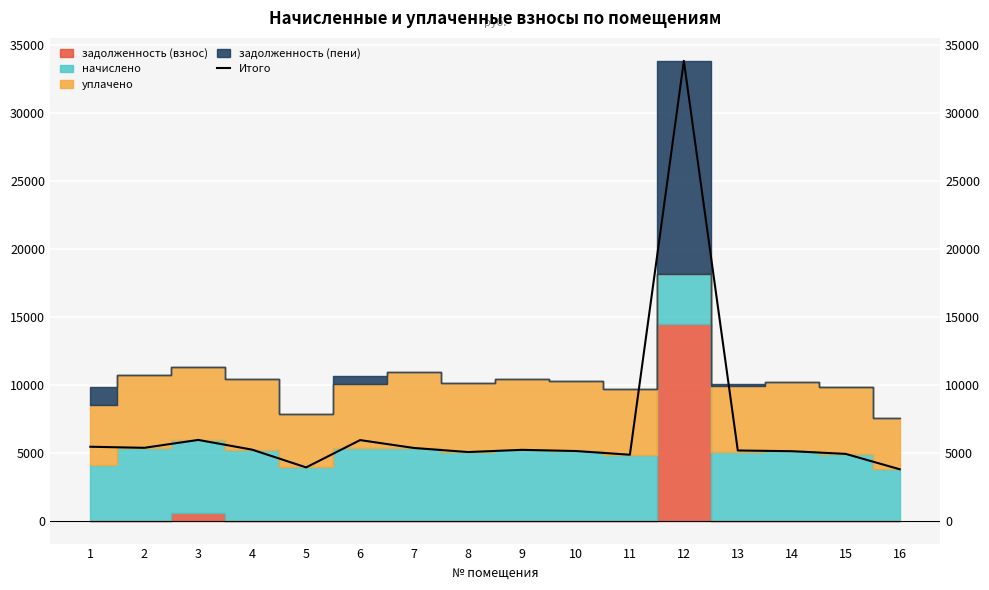

The value at 3 is 9465.7. True or false?

False